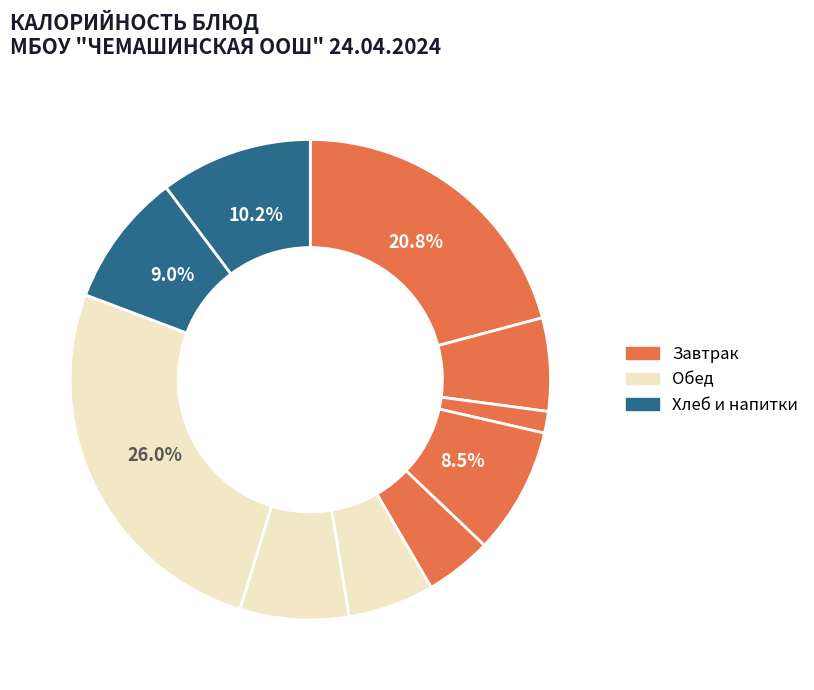

How many slices are in this pie chart?

10